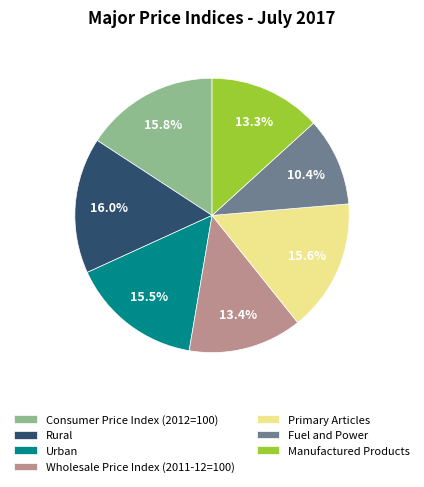

Combined, what portion of the pie is Fuel and Power and Rural?

26.4%